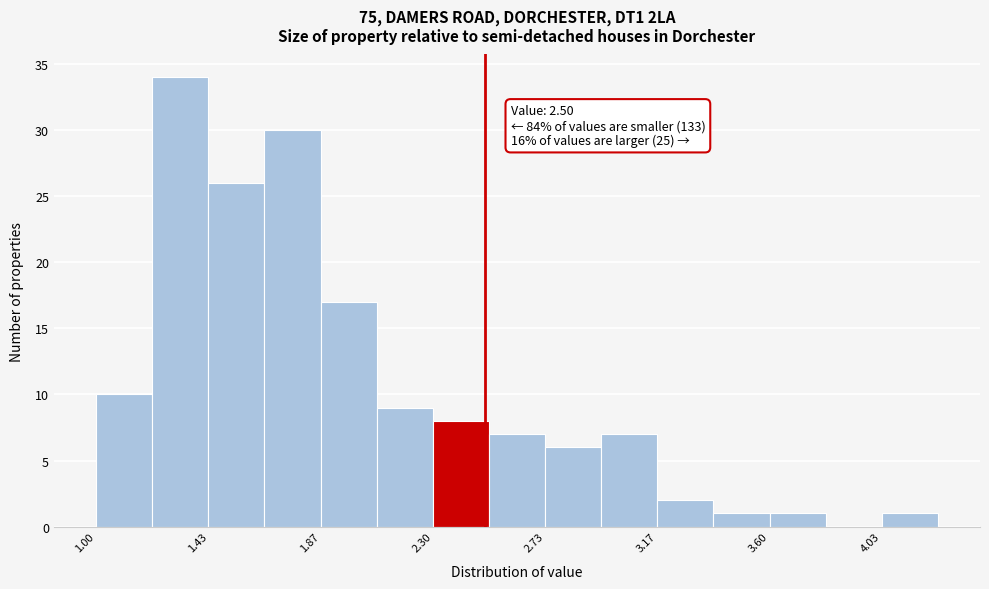

Which range on the x-axis has the tallest bar?

1.20 to 1.45